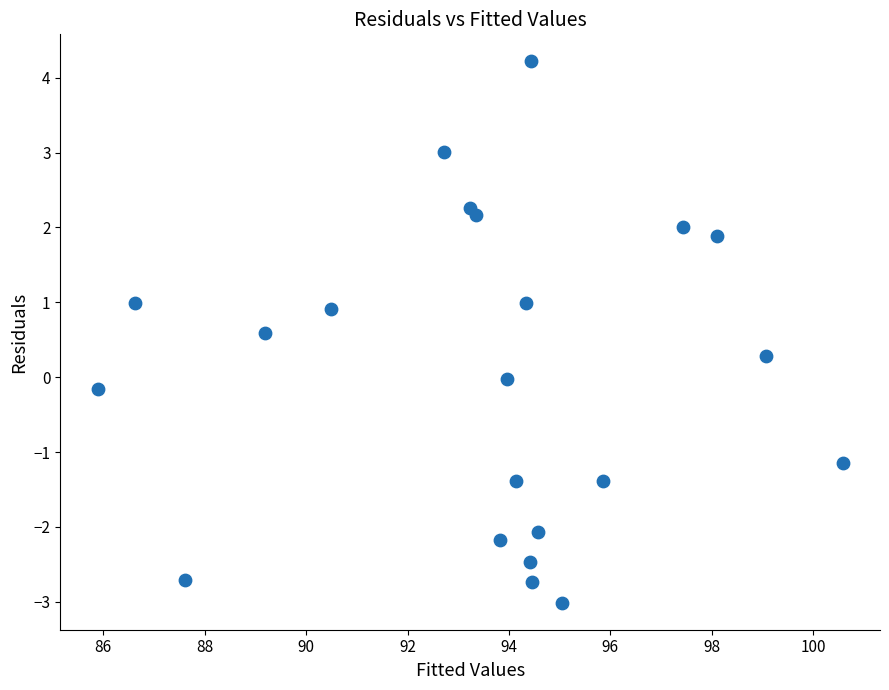

What is the range of X values (max minus min)?

14.7